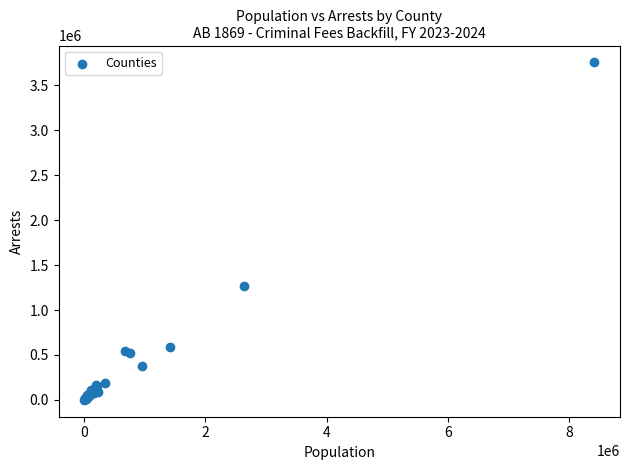

What Y value in the scatter plot is closest to 1877309?

1267832.6